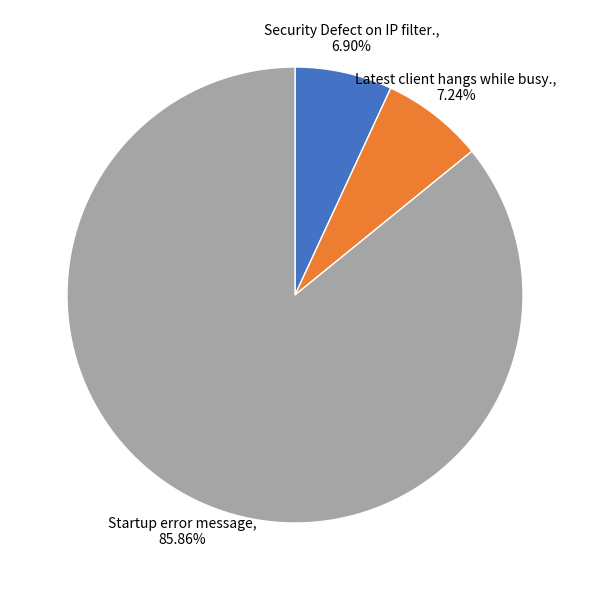

What is the largest slice in the pie chart?

Startup error message